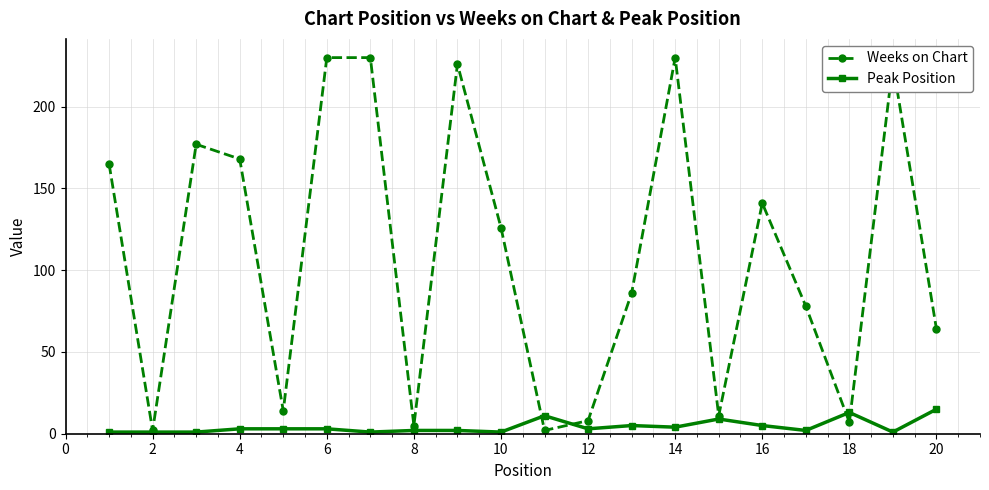

List the series in order of their overall mean, lowest first.

Peak Position, Weeks on Chart